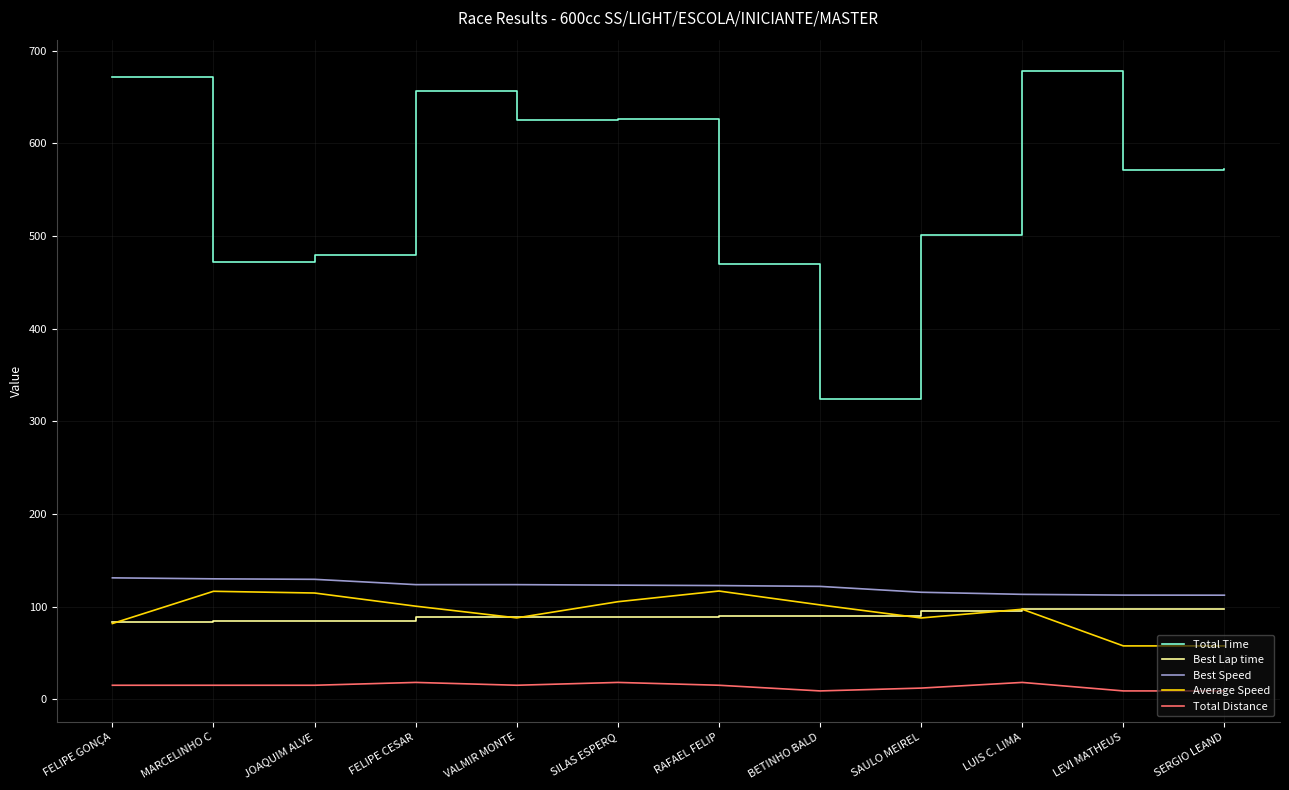

What is the total value across all series at JOAQUIM ALVE?

823.6